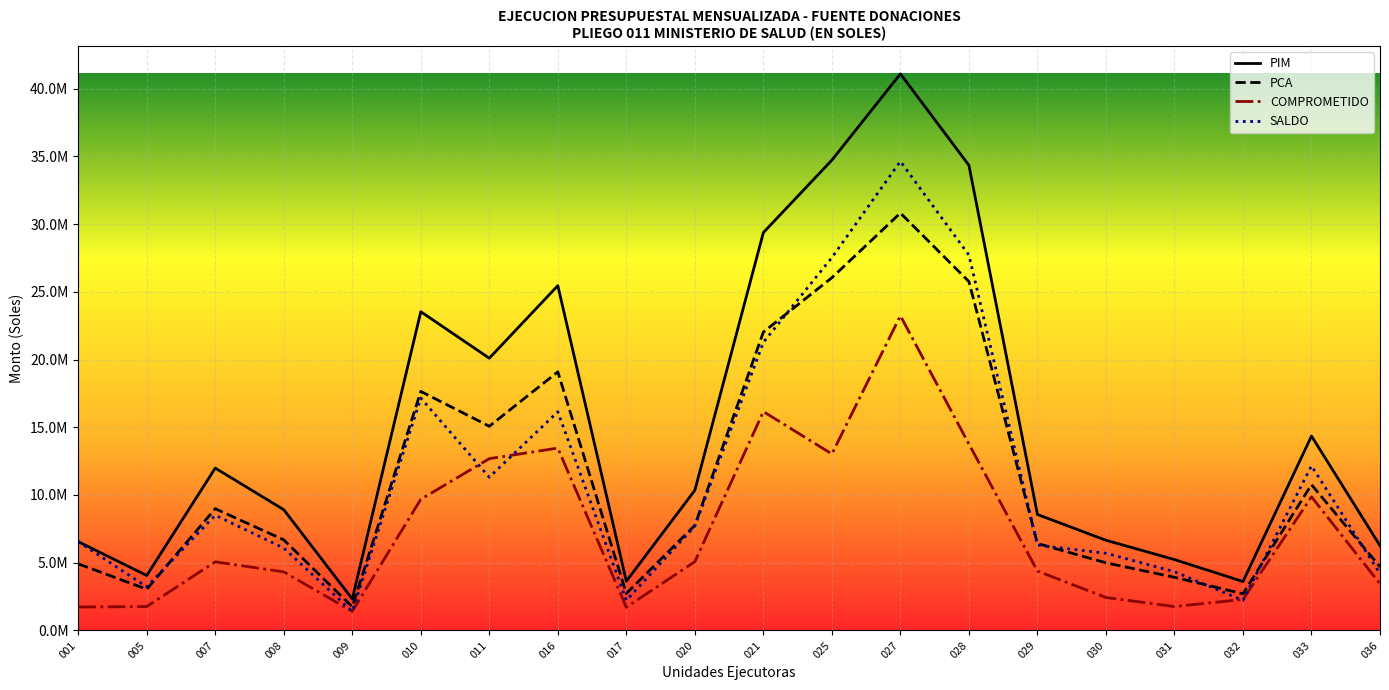

The value of SALDO at 017 is 3563356.6. True or false?

False